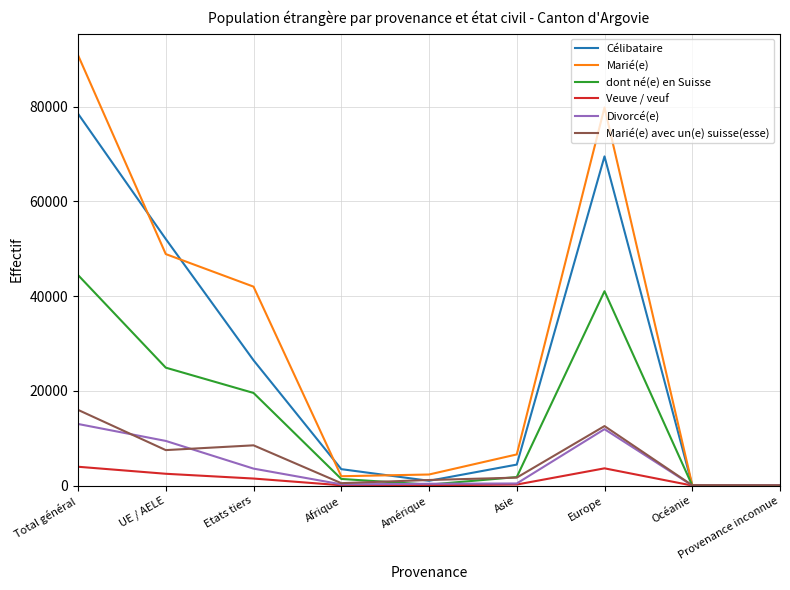

Which series changed the most between Asie and Europe?

Marié(e)